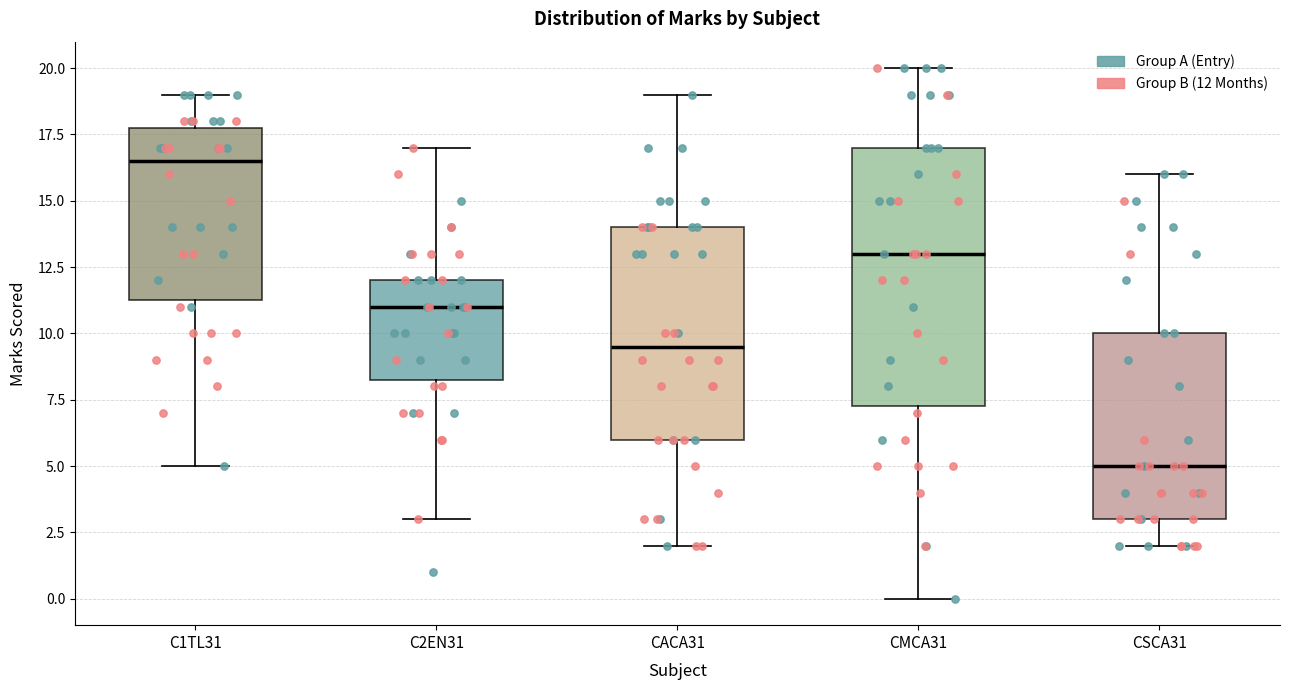

Reading left to right, read every box against the y-axis: the position of its median line, the range the box covers, and the ends of its whiskers. The values are not printed on the chart, so give them approximately, as read against the axis.

C1TL31: median 16.5, box 11.5 to 18.0, whiskers 5.0 to 19.0
C2EN31: median 11.0, box 8.5 to 12.0, whiskers 3.0 to 17.0
CACA31: median 9.5, box 6.0 to 14.0, whiskers 2.0 to 19.0
CMCA31: median 13.0, box 7.5 to 17.0, whiskers 0.0 to 20.0
CSCA31: median 5.0, box 3.0 to 10.0, whiskers 2.0 to 16.0